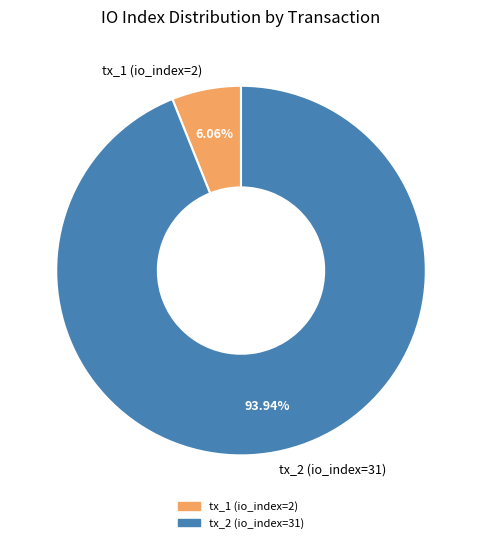

Does tx_2 (io_index=31) represent more than half of the total?

Yes